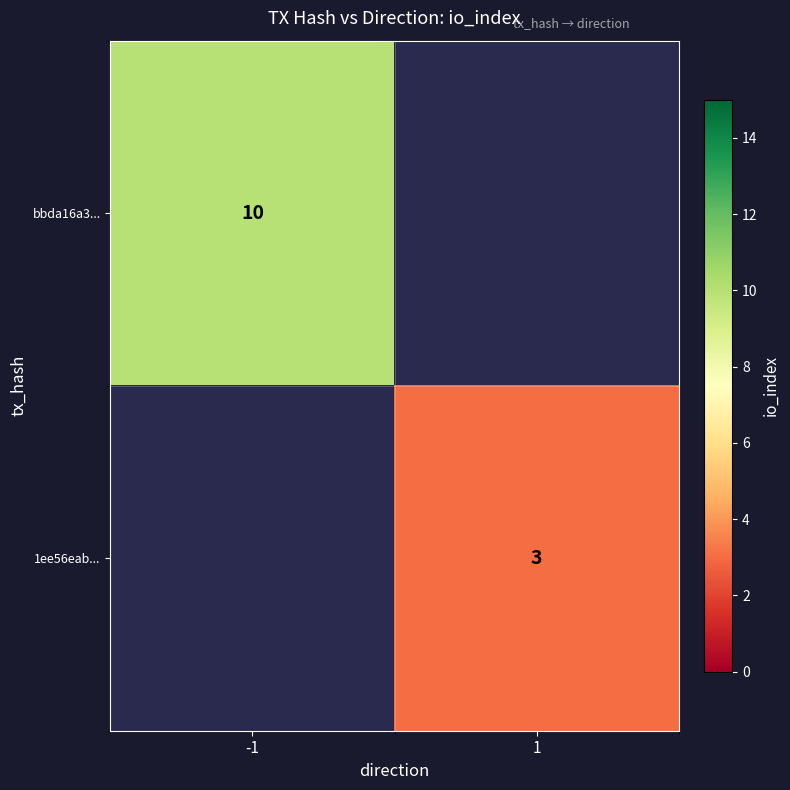

The value of 1ee56eab... at 1 is 2. True or false?

False